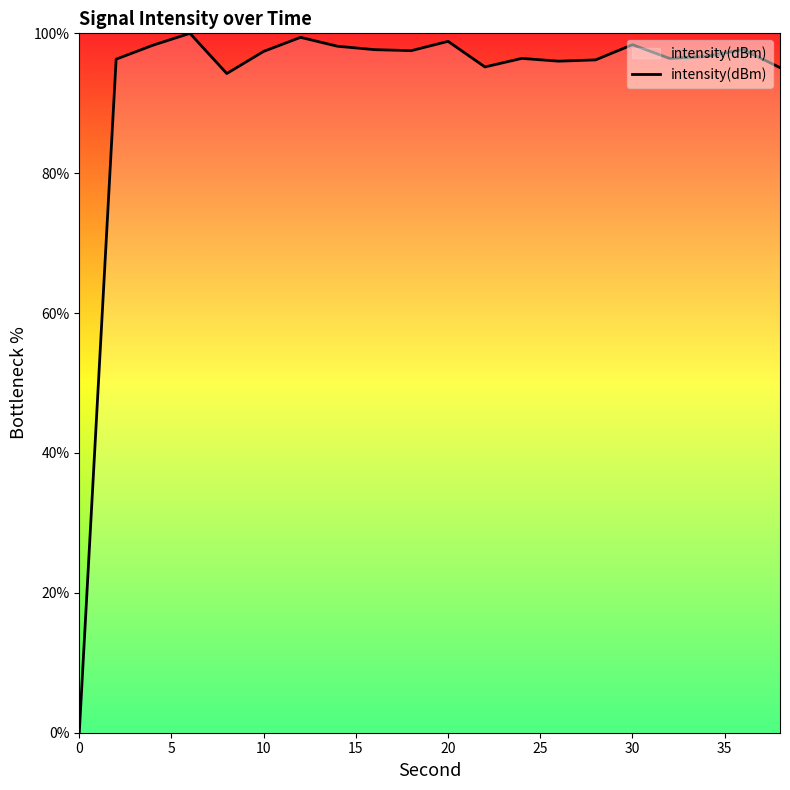

The chart shows a value of -56.2 at 0. True or false?

False